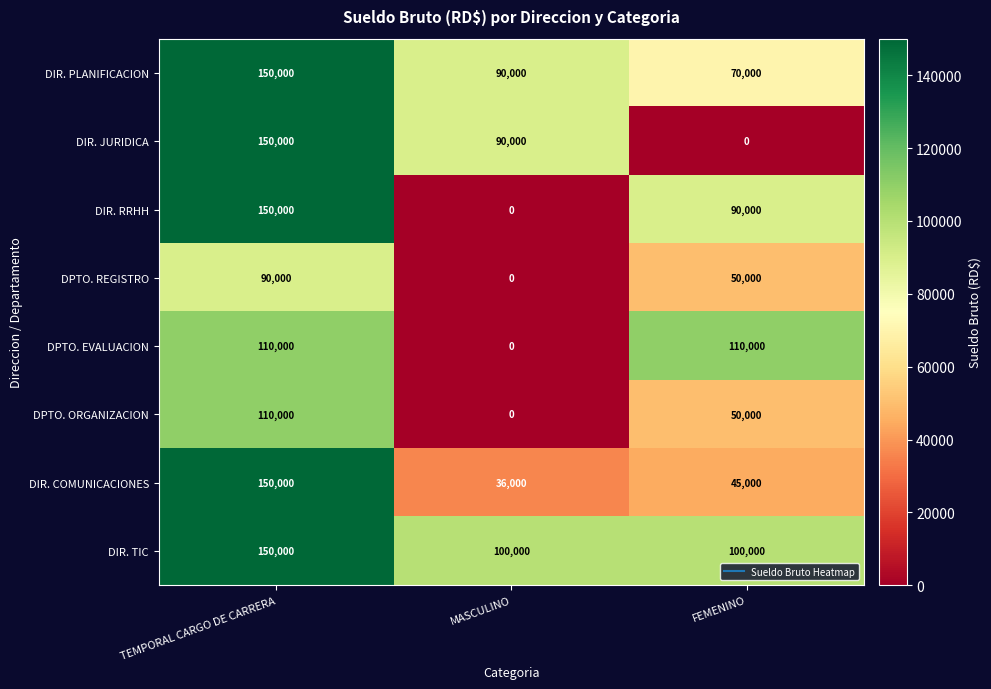

Which category has the highest value across all series?

TEMPORAL CARGO DE CARRERA